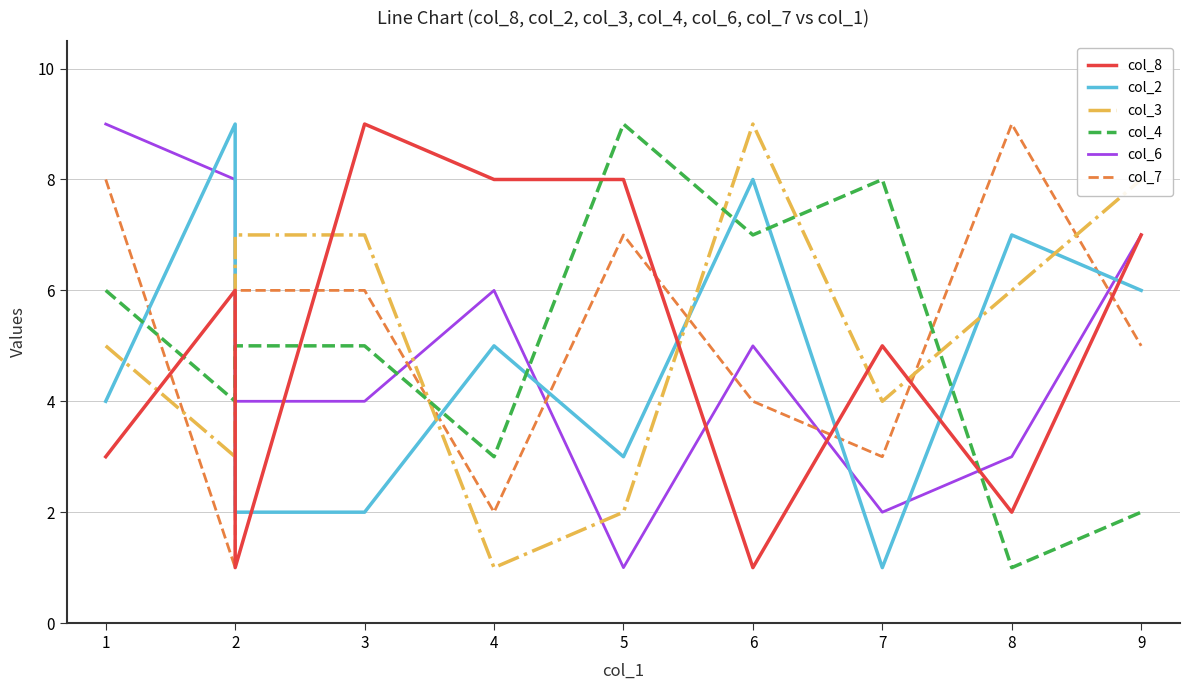

The col_4 series shows 9 at 5. True or false?

True